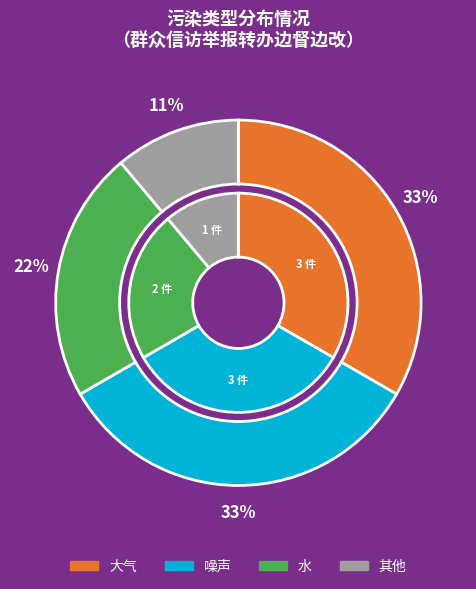

To the nearest percent, what percentage of the pie is 其他?

11%